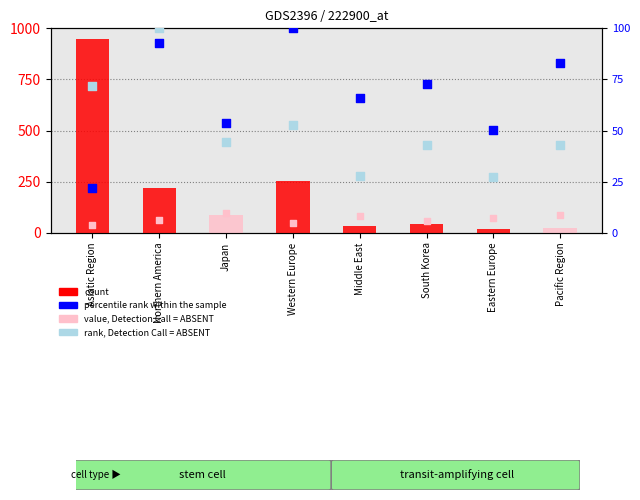

Is the value of count at Middle East greater than the value of value, Detection Call = ABSENT at Japan?

No